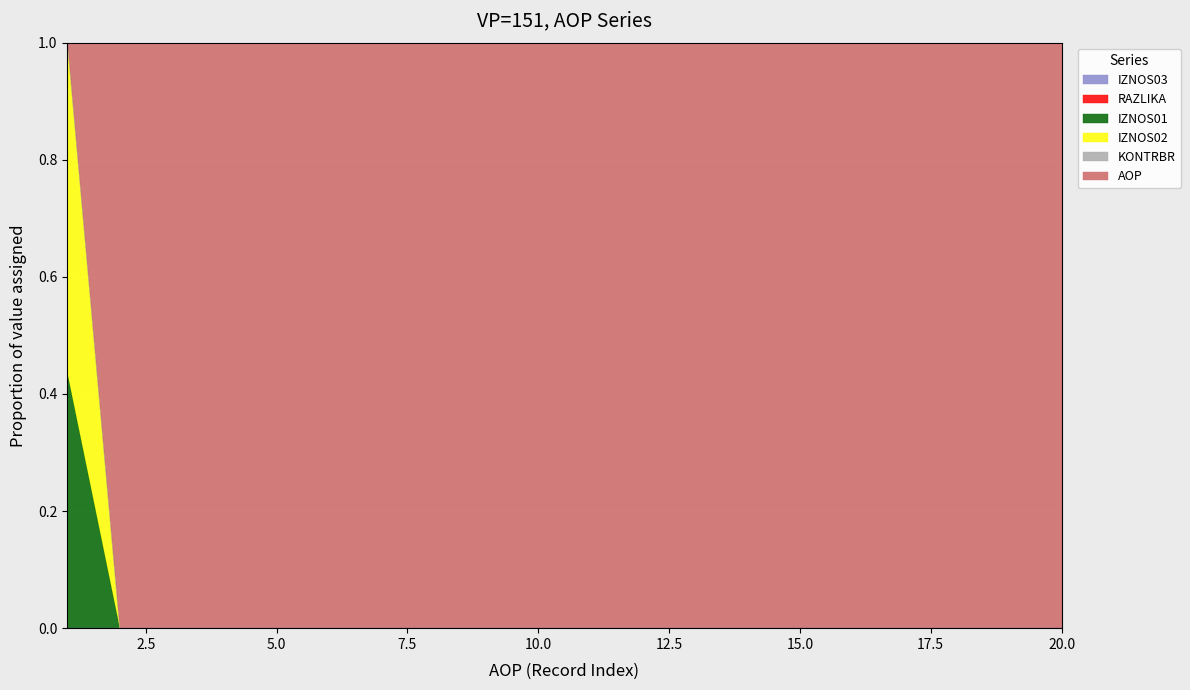

What is the total value across all series at 10.0?

1.0